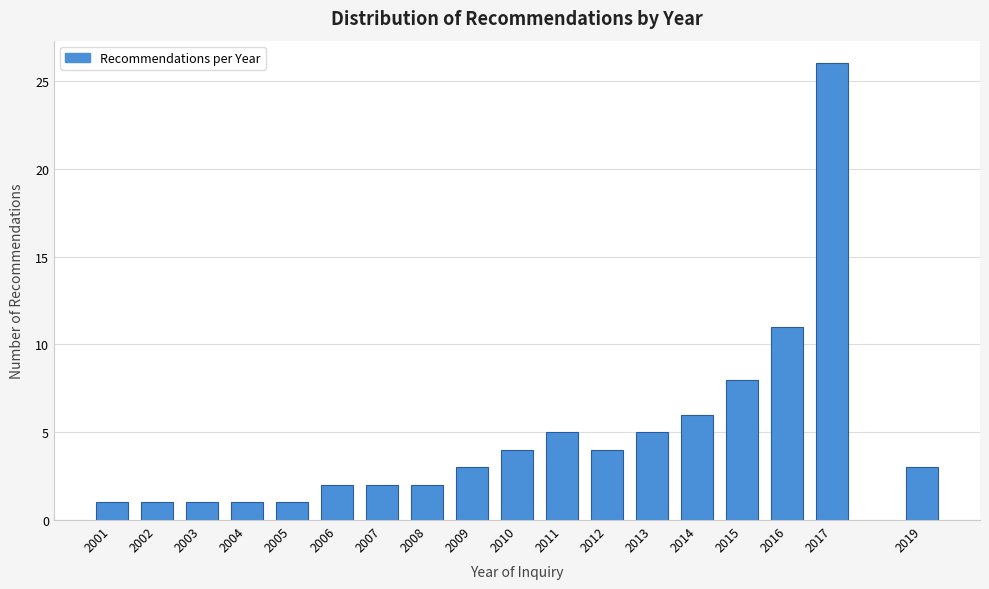

Reading left to right, extract all data points from this chart.

1	1	1	1	1	2	2	2	3	4	5	4	5	6	8	11	26	3